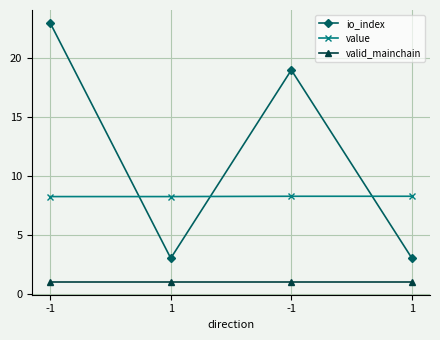

Count the io_index values in the range 3 to 23.

4